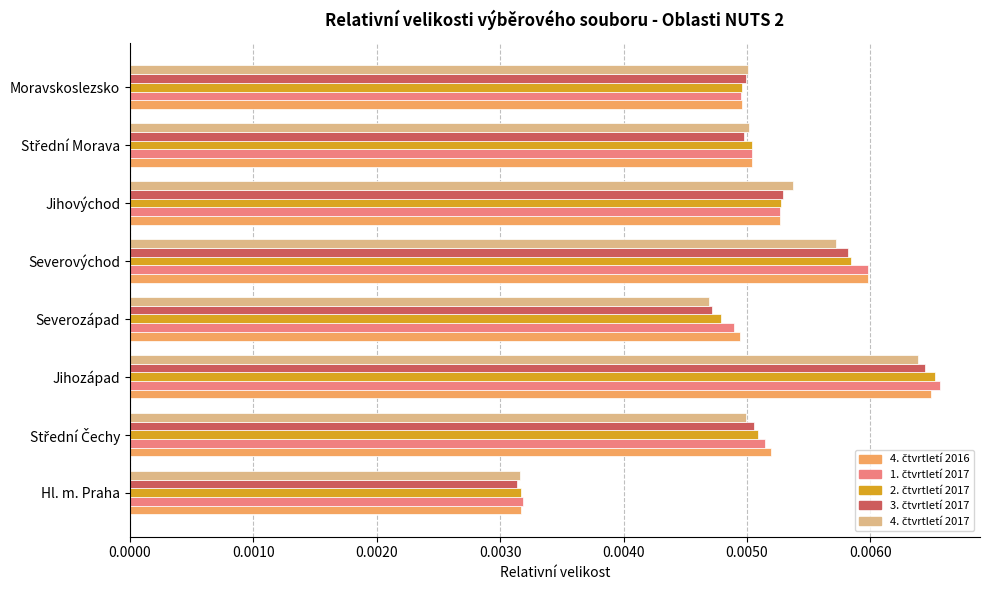

Which category has the lowest value across all series?

Hl. m. Praha